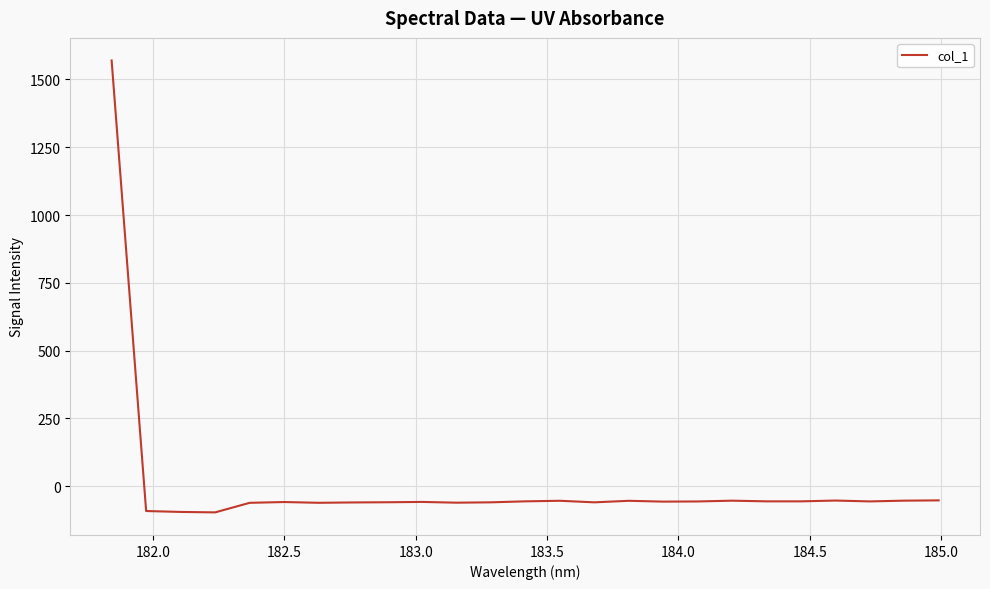

How many lines are shown in the chart?

1